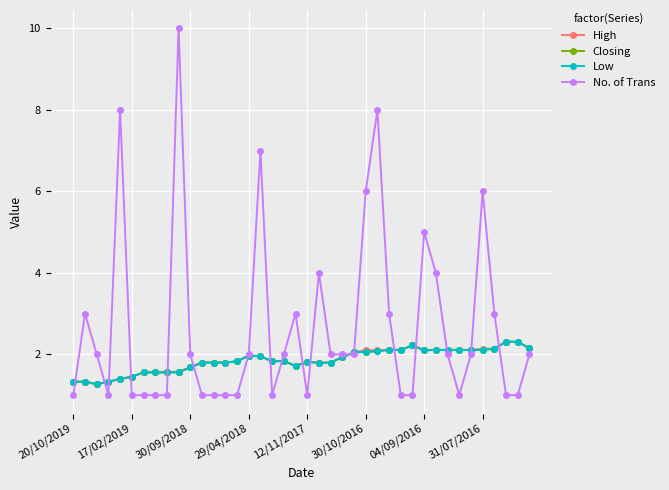

Which series has the widest spread of values?

No. of Trans